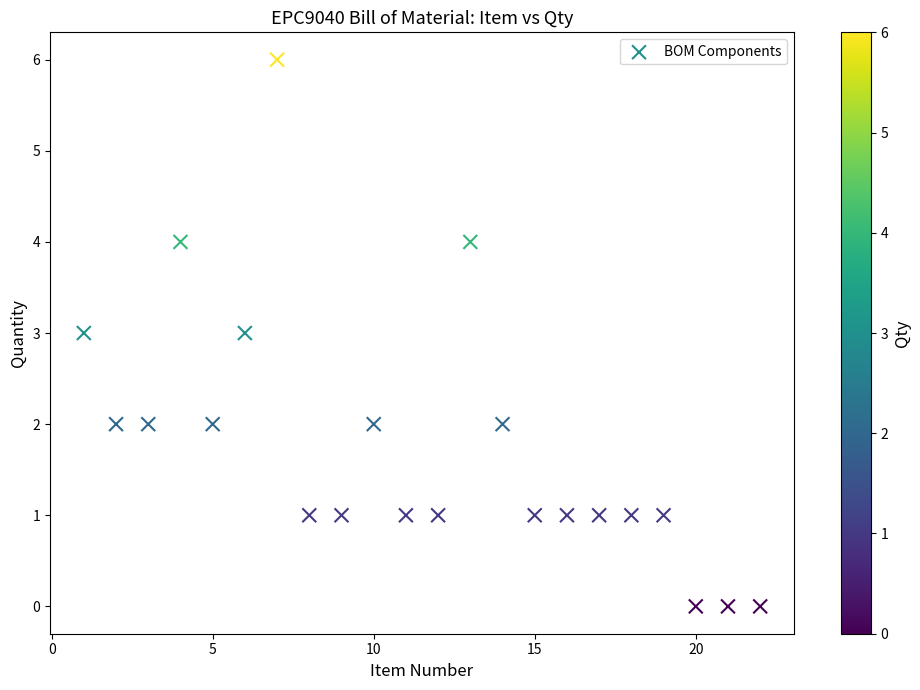

What is the range of X values (max minus min)?

21